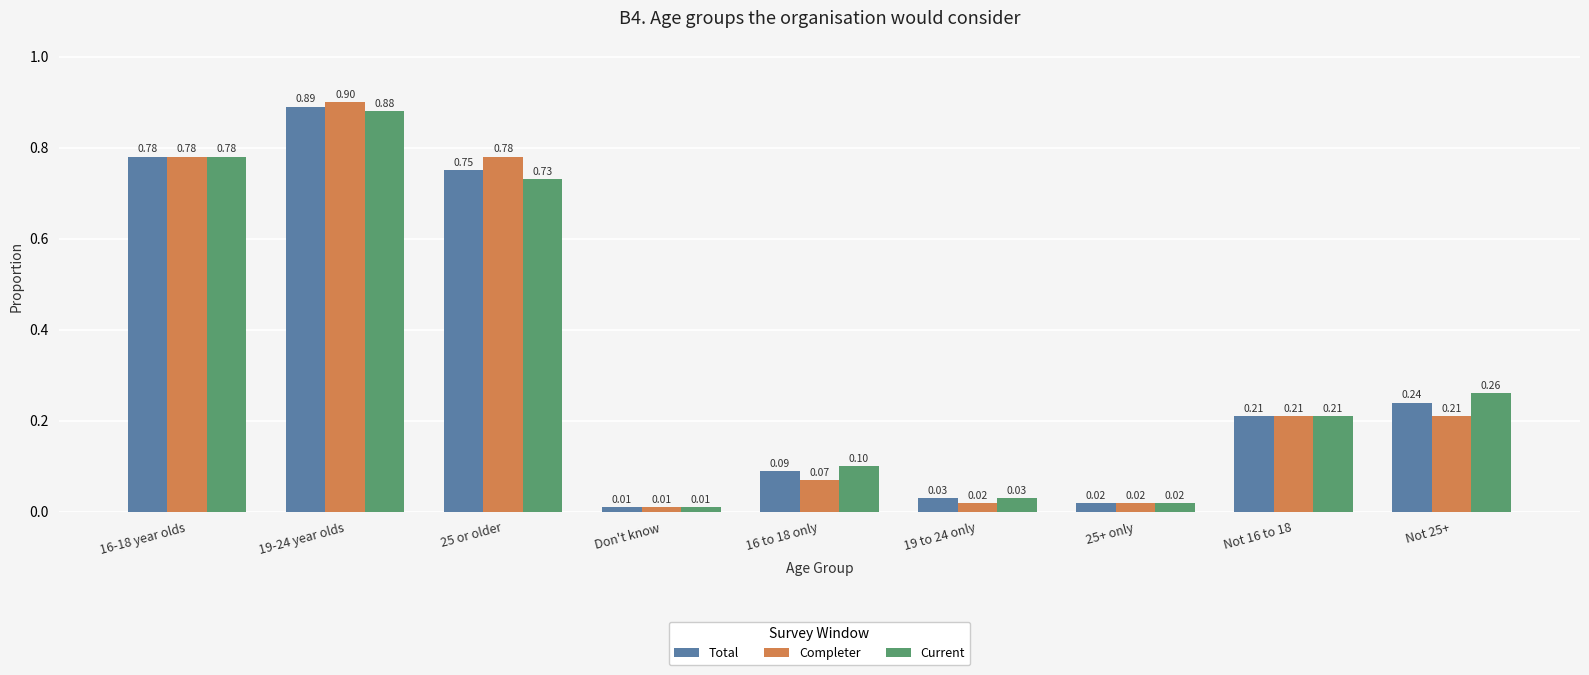

What is the sum of all Completer values?

3.0